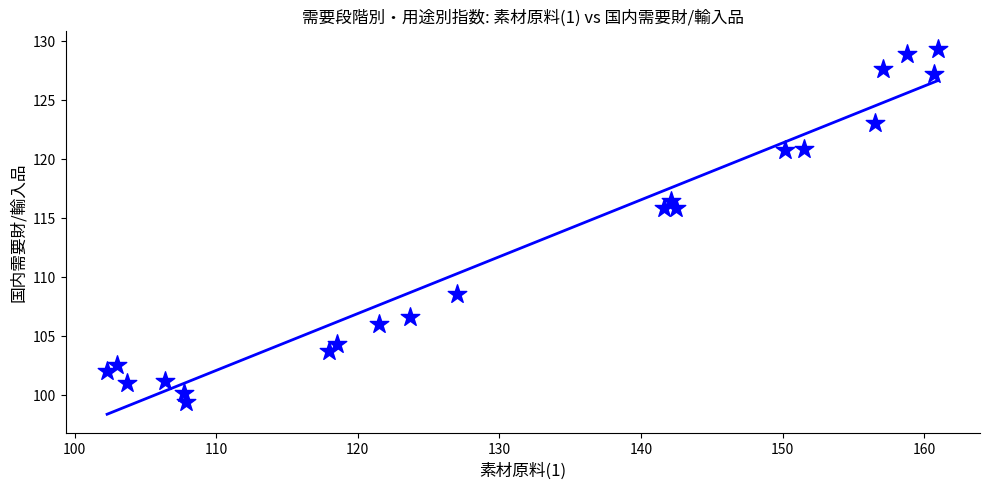

What is the range of X values (max minus min)?

58.7